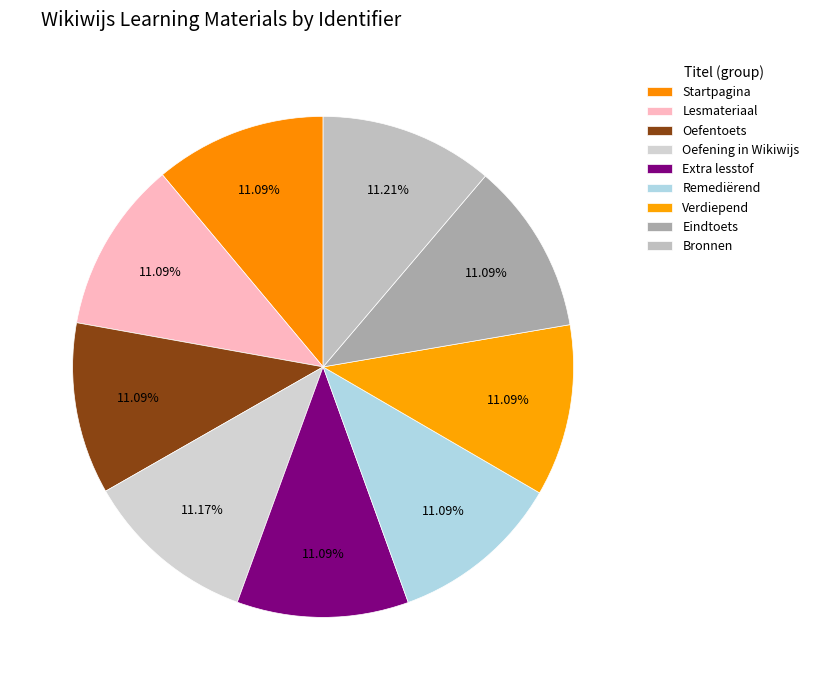

How many segments does this pie chart have?

9